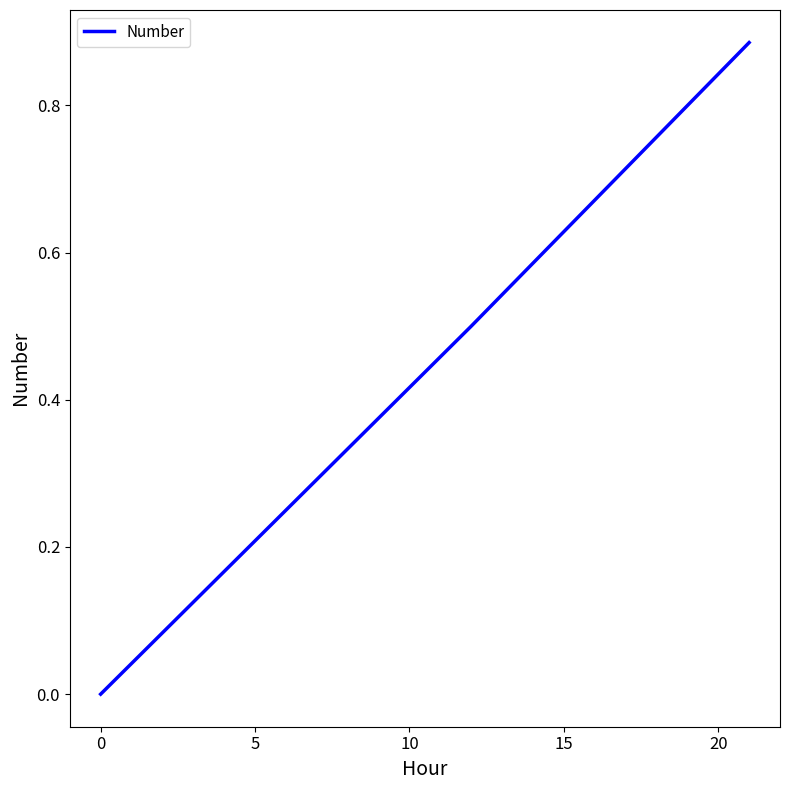

What is the difference between the second highest and minimum values?

0.5